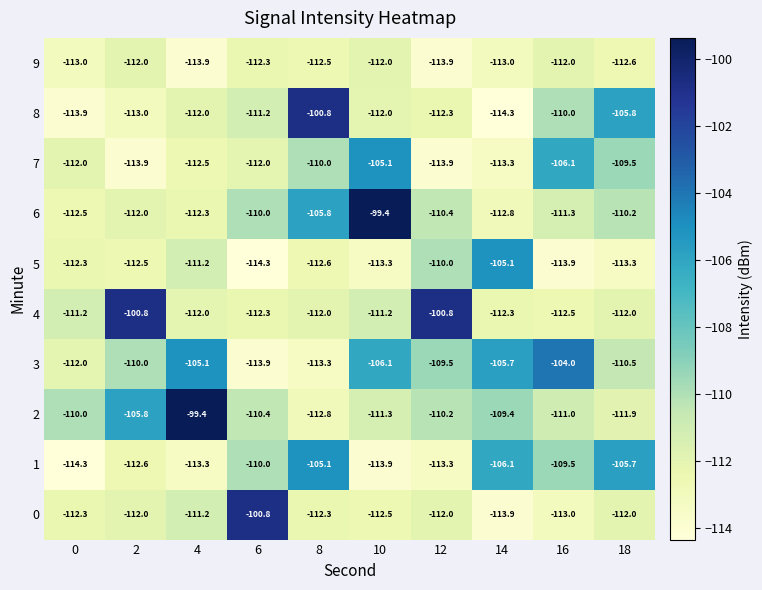

What is the smallest value displayed?

-114.3